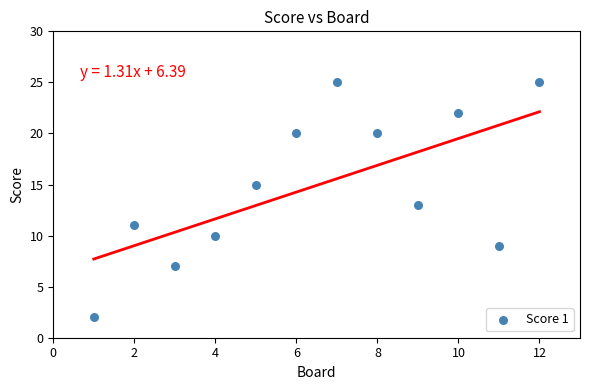

What is the range of Y values (max minus min)?

23